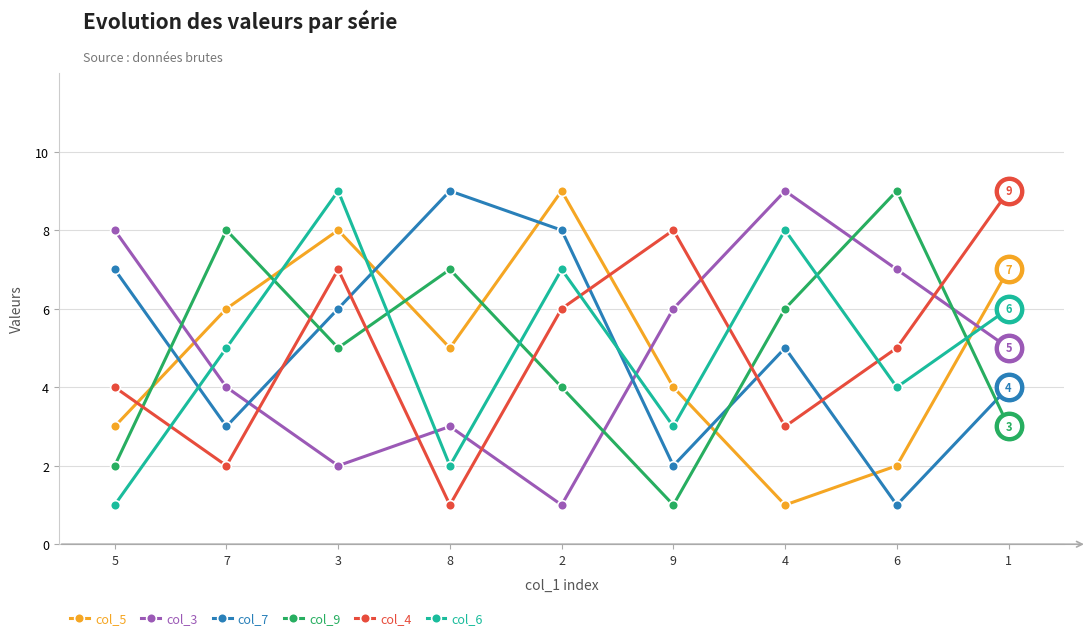

Is the value of col_6 at 8 greater than the value of col_7 at 5?

No